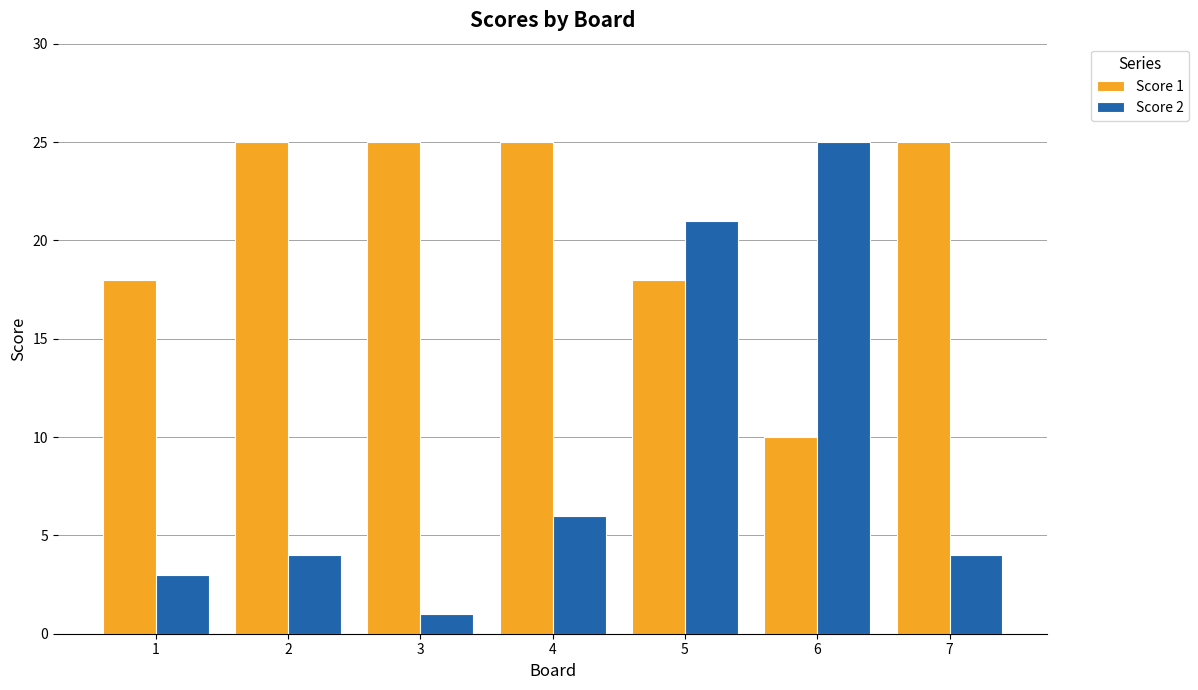

What is the spread (max minus min) of values at 3?

24